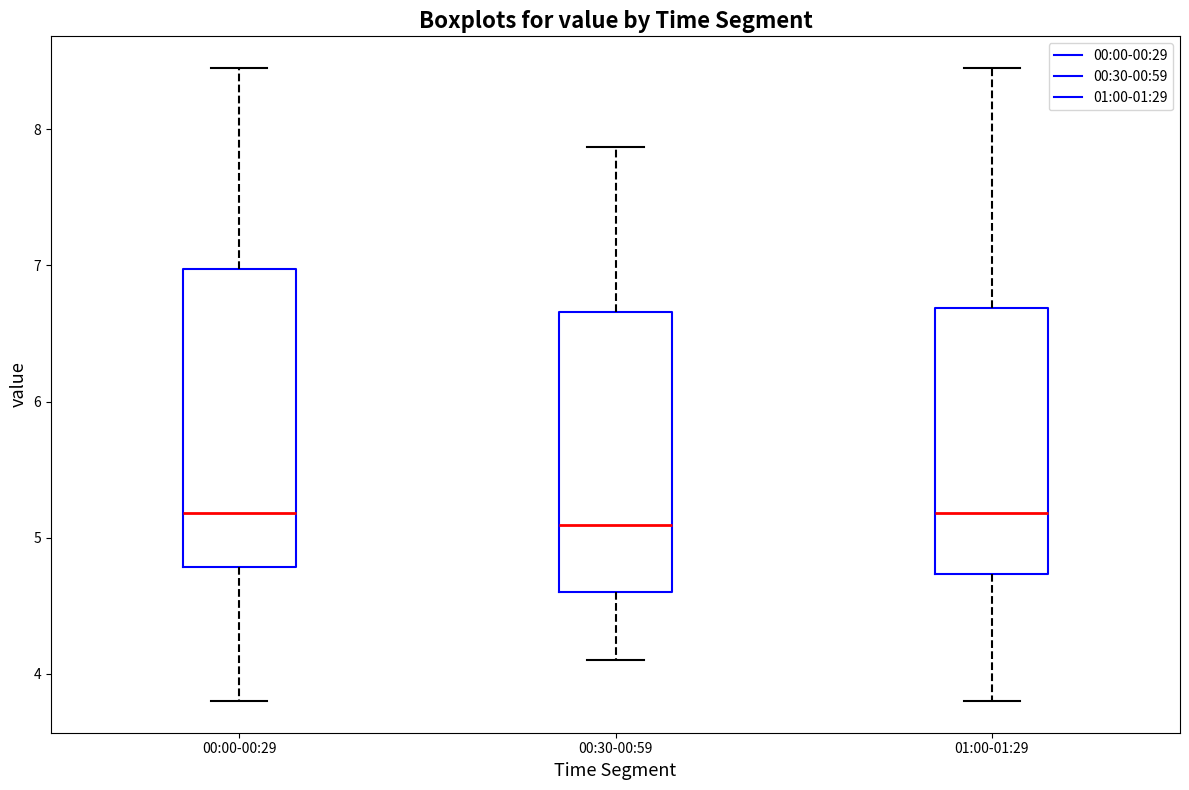

Reading left to right, transcribe this box plot: for each box, give where its median line is, the range the box spans, and where its two whiskers end, as read against the y-axis. The values are not printed on the chart, so give them approximately, as read against the axis.

00:00-00:29: median 5.2, box 4.8 to 7.0, whiskers 3.8 to 8.5
00:30-00:59: median 5.1, box 4.6 to 6.7, whiskers 4.1 to 7.9
01:00-01:29: median 5.2, box 4.7 to 6.7, whiskers 3.8 to 8.5